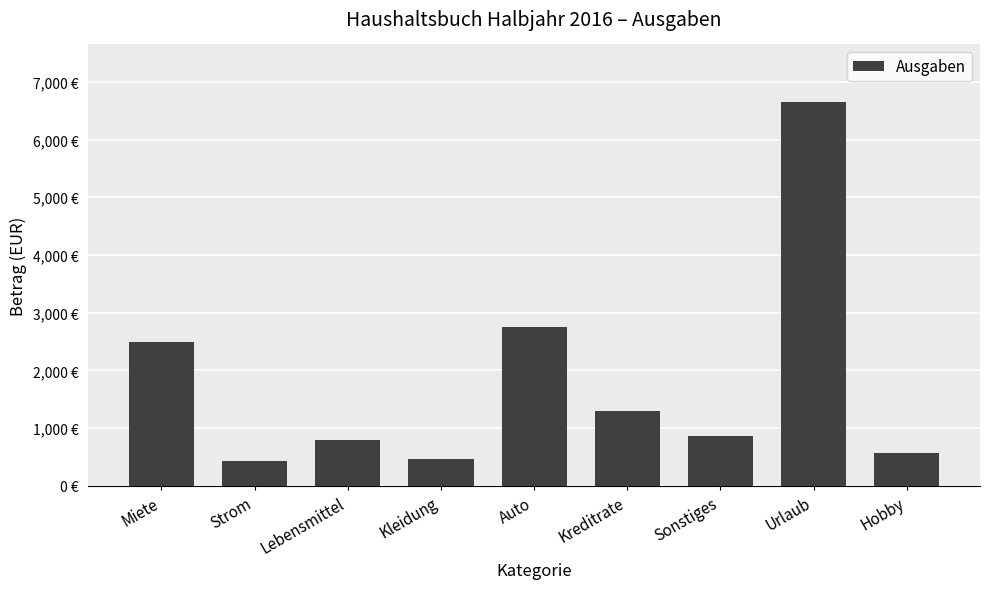

Is it true that the value at Kreditrate is 1299.6?

True